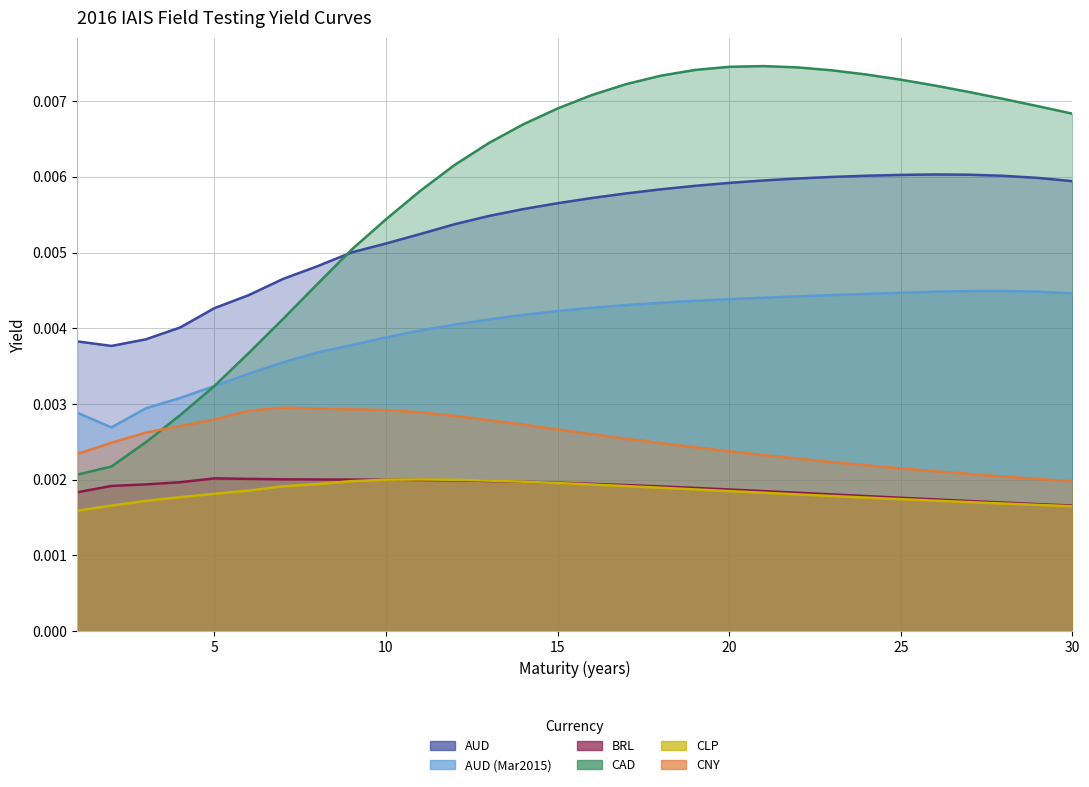

Reading left to right, list all the values displayed in this chart.

AUD: 1=0.0	2=0.0	3=0.0	4=0.0	5=0.0	6=0.0	7=0.0	8=0.0	9=0.0	10=0.0	11=0.0	12=0.0	13=0.0	14=0.0	15=0.0	16=0.0	17=0.0	18=0.0	19=0.0	20=0.0	21=0.0	22=0.0	23=0.0	24=0.0	25=0.0	26=0.0	27=0.0	28=0.0	29=0.0	30=0.0
AUD (Mar2015): 1=0.0	2=0.0	3=0.0	4=0.0	5=0.0	6=0.0	7=0.0	8=0.0	9=0.0	10=0.0	11=0.0	12=0.0	13=0.0	14=0.0	15=0.0	16=0.0	17=0.0	18=0.0	19=0.0	20=0.0	21=0.0	22=0.0	23=0.0	24=0.0	25=0.0	26=0.0	27=0.0	28=0.0	29=0.0	30=0.0
BRL: 1=0.0	2=0.0	3=0.0	4=0.0	5=0.0	6=0.0	7=0.0	8=0.0	9=0.0	10=0.0	11=0.0	12=0.0	13=0.0	14=0.0	15=0.0	16=0.0	17=0.0	18=0.0	19=0.0	20=0.0	21=0.0	22=0.0	23=0.0	24=0.0	25=0.0	26=0.0	27=0.0	28=0.0	29=0.0	30=0.0
CAD: 1=0.0	2=0.0	3=0.0	4=0.0	5=0.0	6=0.0	7=0.0	8=0.0	9=0.0	10=0.0	11=0.0	12=0.0	13=0.0	14=0.0	15=0.0	16=0.0	17=0.0	18=0.0	19=0.0	20=0.0	21=0.0	22=0.0	23=0.0	24=0.0	25=0.0	26=0.0	27=0.0	28=0.0	29=0.0	30=0.0
CLP: 1=0.0	2=0.0	3=0.0	4=0.0	5=0.0	6=0.0	7=0.0	8=0.0	9=0.0	10=0.0	11=0.0	12=0.0	13=0.0	14=0.0	15=0.0	16=0.0	17=0.0	18=0.0	19=0.0	20=0.0	21=0.0	22=0.0	23=0.0	24=0.0	25=0.0	26=0.0	27=0.0	28=0.0	29=0.0	30=0.0
CNY: 1=0.0	2=0.0	3=0.0	4=0.0	5=0.0	6=0.0	7=0.0	8=0.0	9=0.0	10=0.0	11=0.0	12=0.0	13=0.0	14=0.0	15=0.0	16=0.0	17=0.0	18=0.0	19=0.0	20=0.0	21=0.0	22=0.0	23=0.0	24=0.0	25=0.0	26=0.0	27=0.0	28=0.0	29=0.0	30=0.0